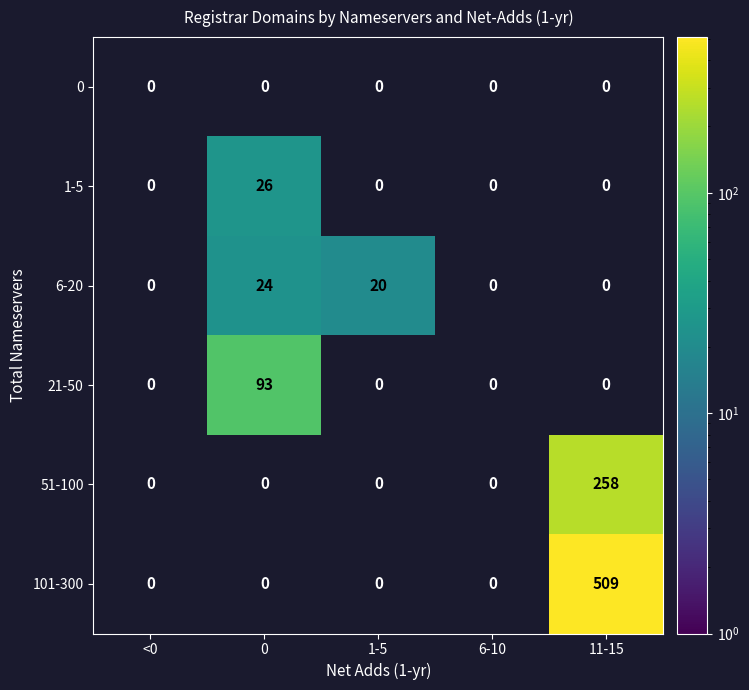

Reading left to right, what are all the values shown in this chart?

0: 0	0	0	0	0
1-5: 0	26	0	0	0
6-20: 0	24	20	0	0
21-50: 0	93	0	0	0
51-100: 0	0	0	0	258
101-300: 0	0	0	0	509